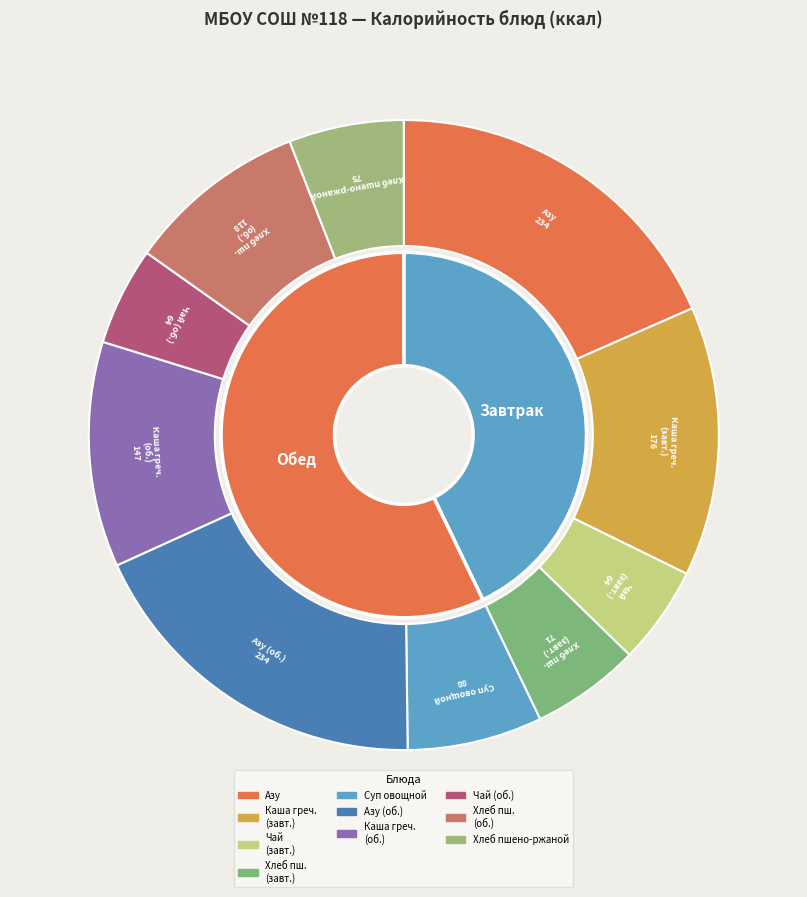

Rank the categories by value from highest to lowest.

Азу (Завтрак), Азу (Обед), Каша гречневая вязкая (Завтрак), Каша гречневая вязкая (Обед), Хлеб пшеничный (Обед), Суп из овощей со сметаной, Хлеб пшено-ржаной, Хлеб пшеничный (Завтрак), Чай с сахаром и лимоном (Завтрак), Чай с сахаром и лимоном (Обед)